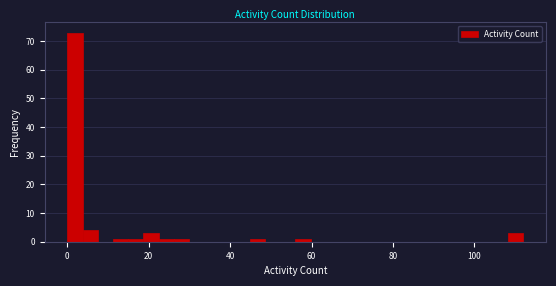

Around what value on the x-axis is the tallest bar? Give the approximate position of its centre, as read against the axis.

2